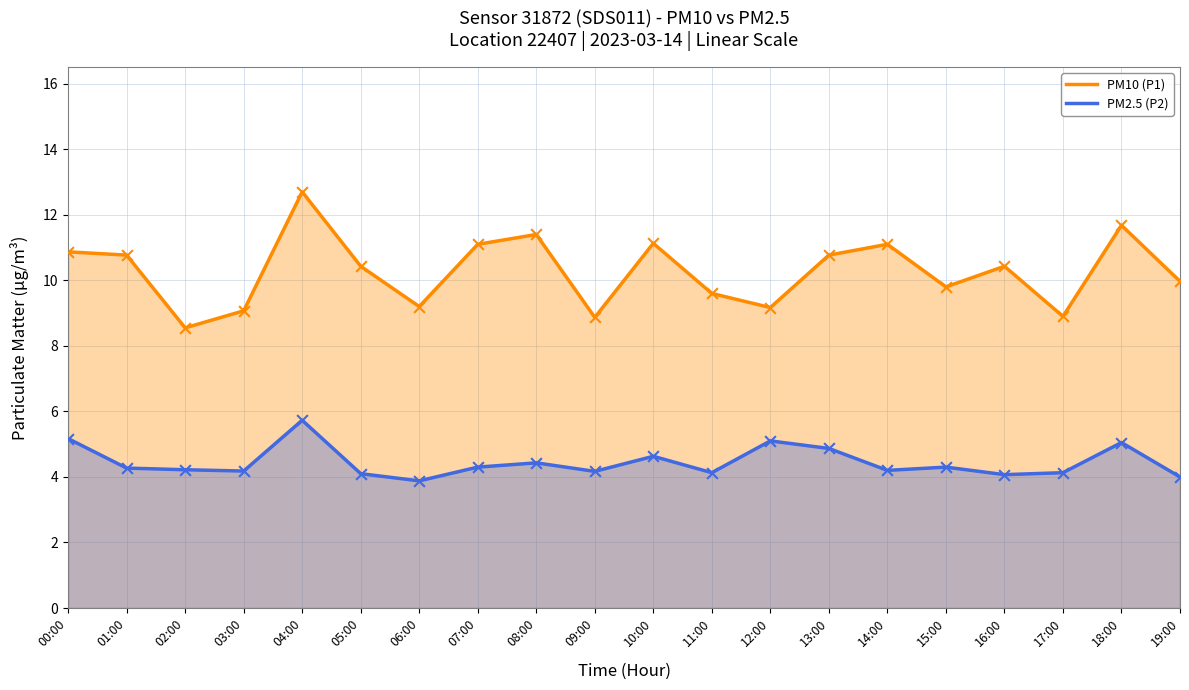

Is the value of PM2.5 (P2) at 06:00 greater than the value of PM10 (P1) at 18:00?

No